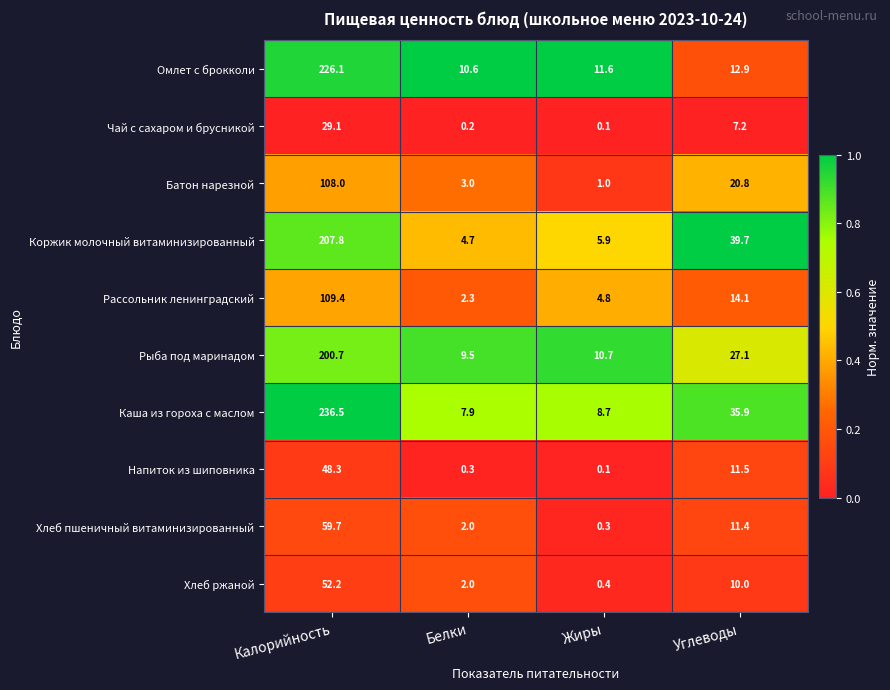

Which category has the highest value across all series?

Калорийность